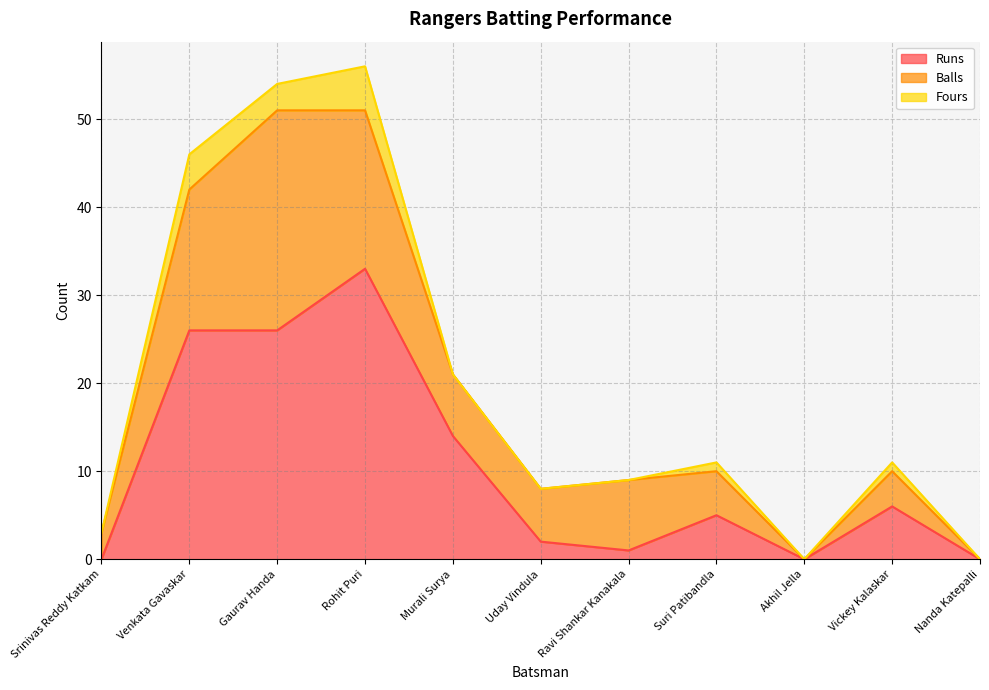

How many data points in Balls are above 6?

5